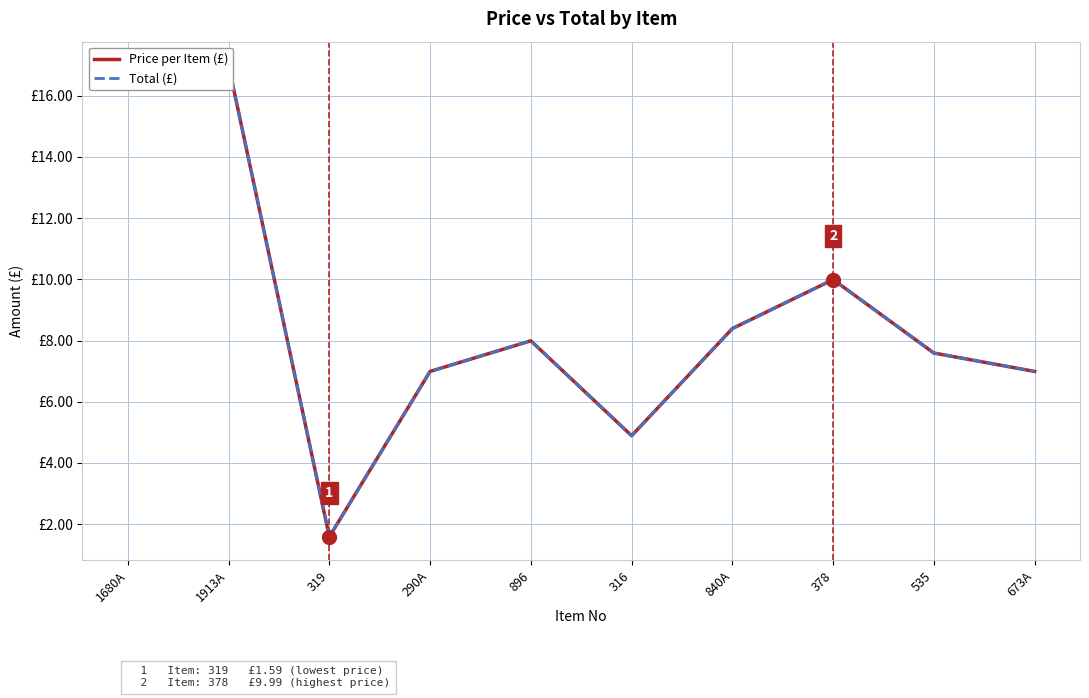

True or false: Price per Item (£) has a value of 10.0 at 378.

True